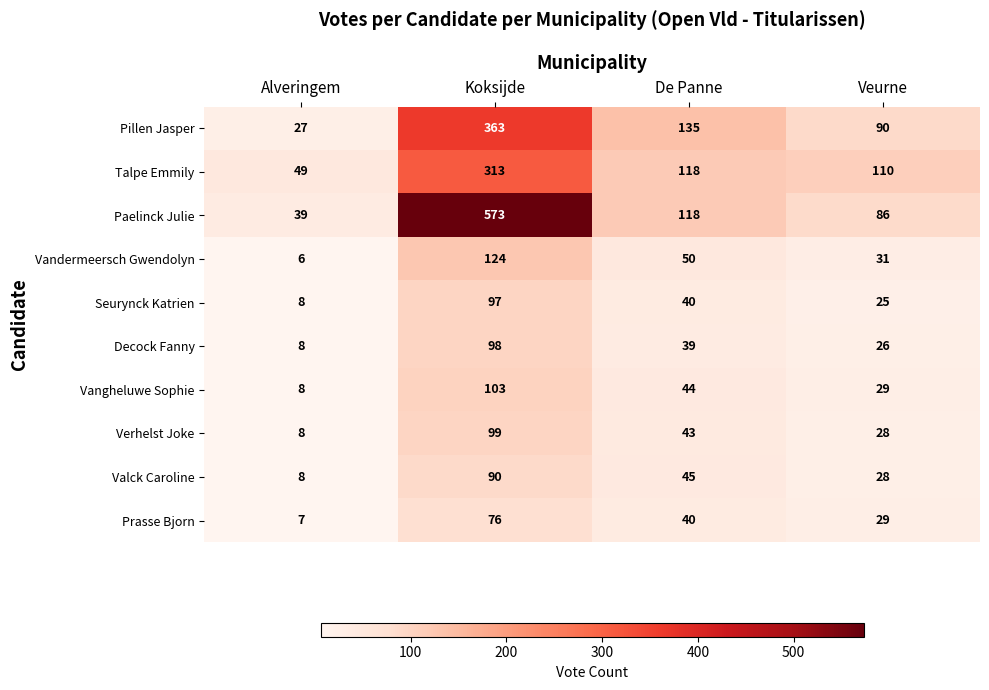

What is the maximum value for Pillen Jasper?

363